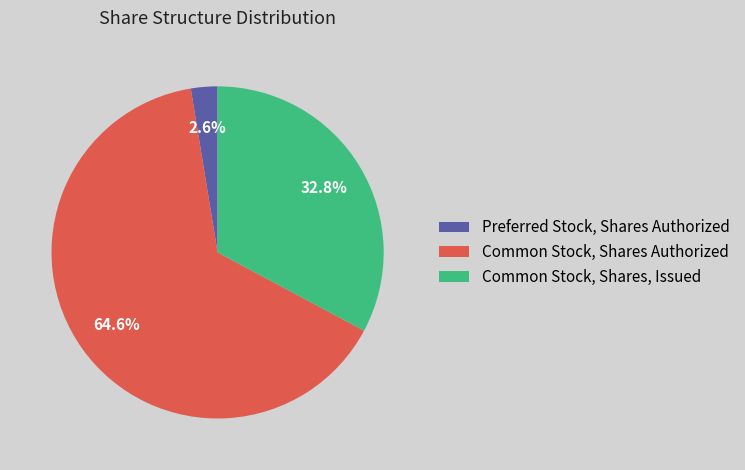

To the nearest percent, what percentage of the pie is Preferred Stock, Shares Authorized?

3%